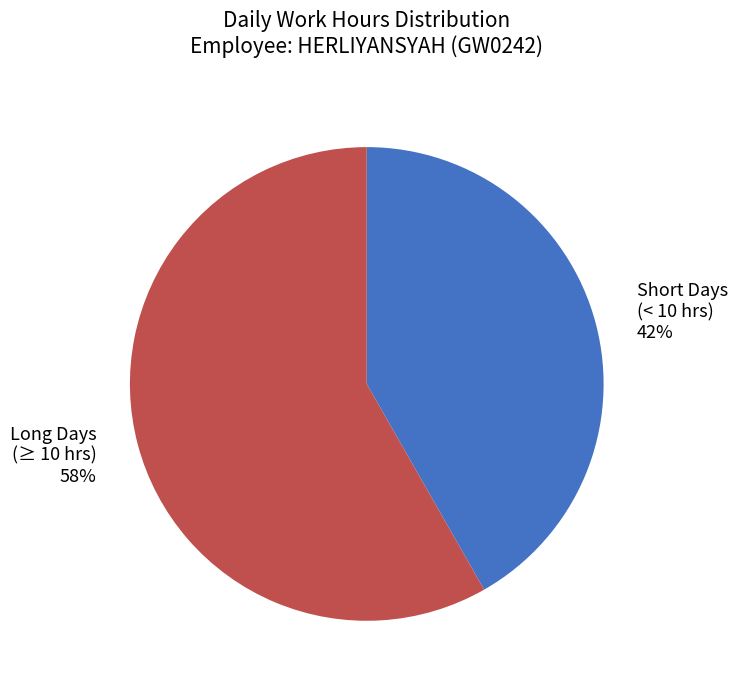

To the nearest percent, what is the combined percentage of Long Days (≥ 10 hrs) and Short Days (< 10 hrs)?

100%